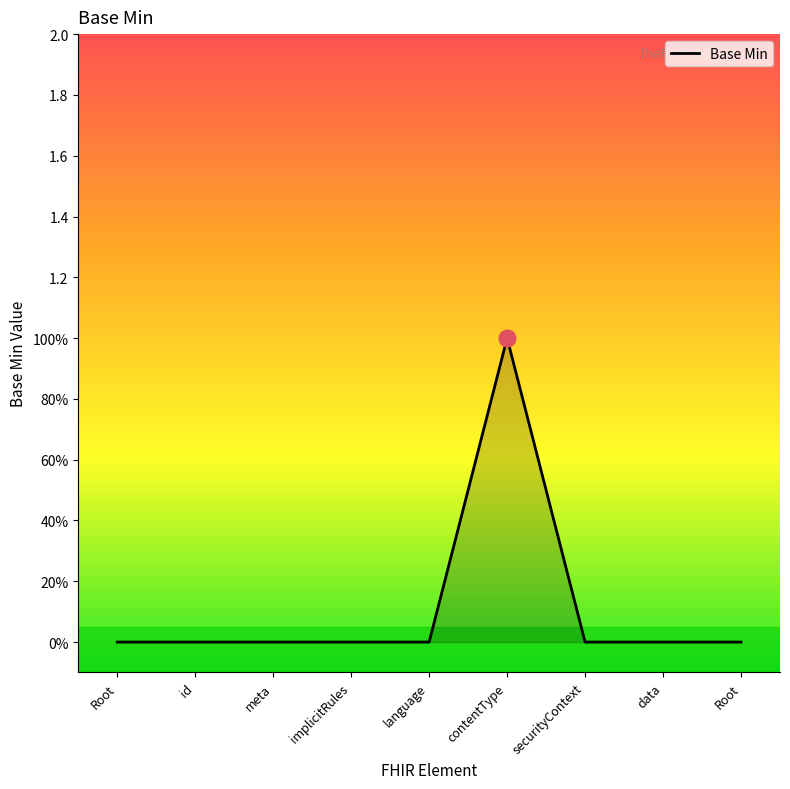

List the labels in order of value, largest first.

contentType, Root, id, meta, implicitRules, language, securityContext, data, Root